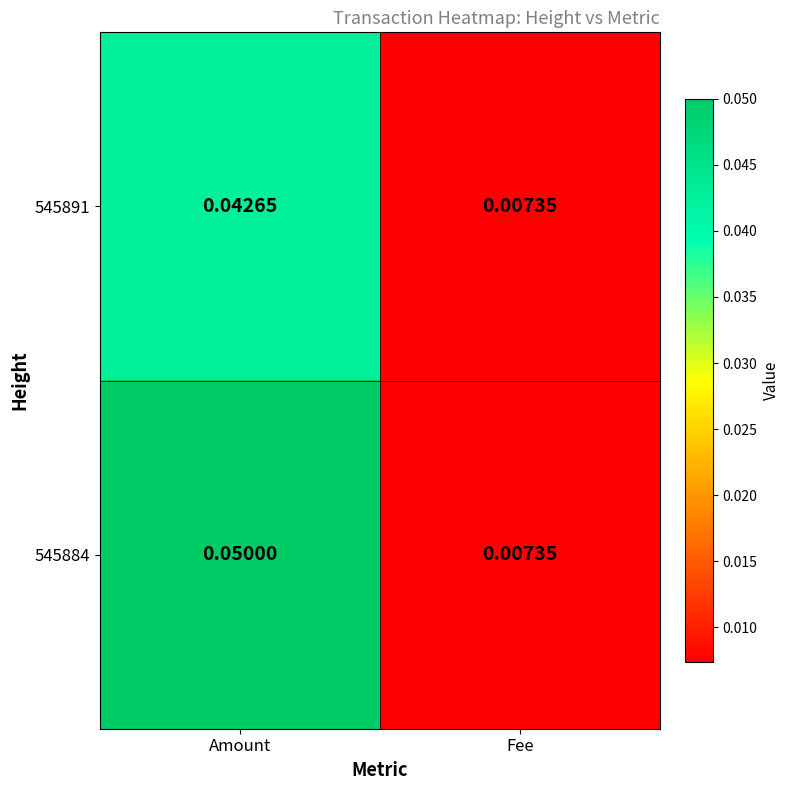

Where is 545891 nearest to the value 0?

Fee